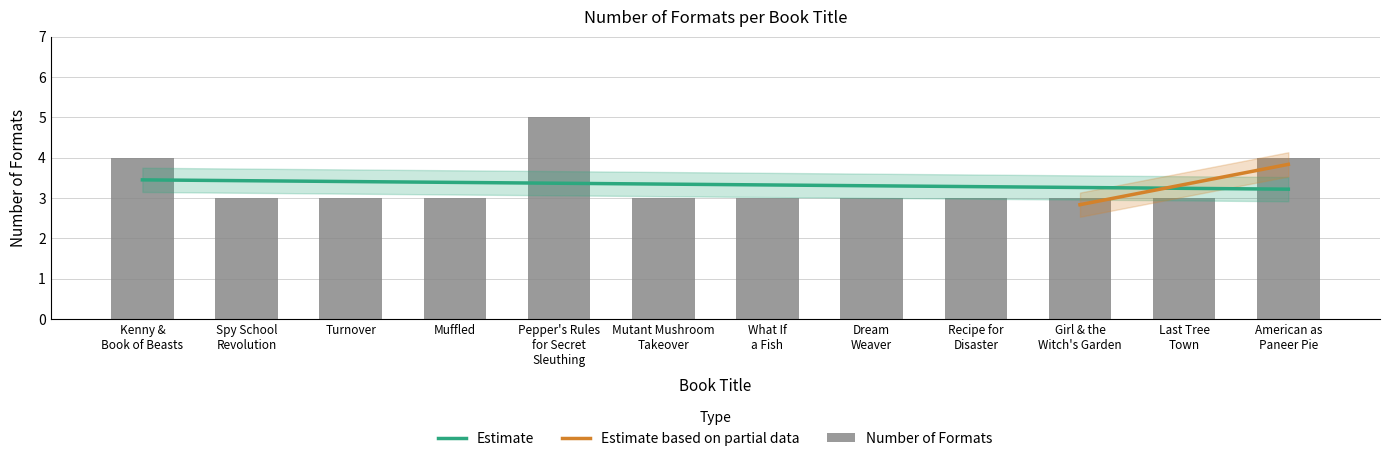

What is the difference between the maximum and minimum values?

2